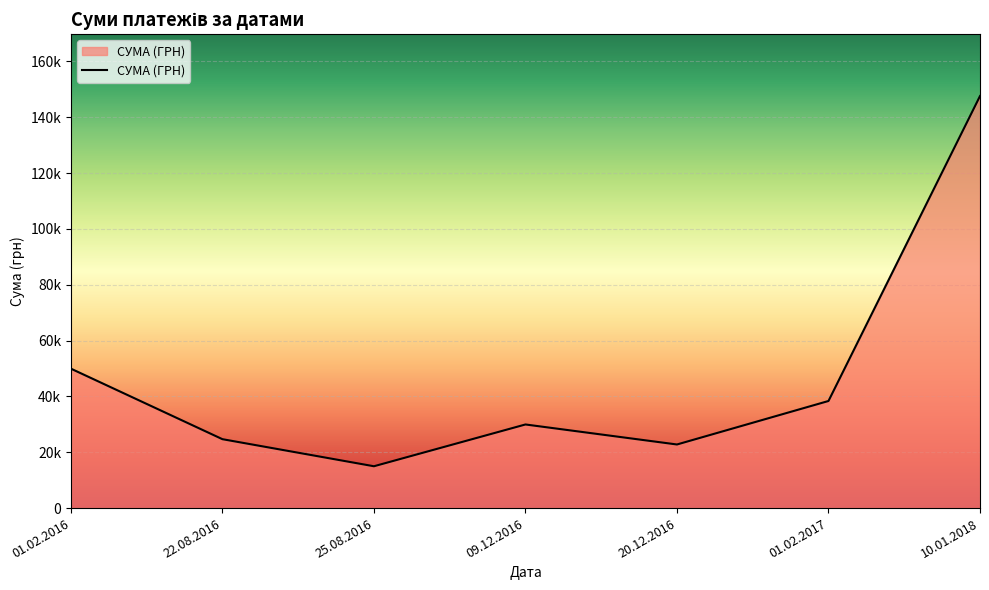

True or false: there are more than 2 points higher than both neighbors.

False